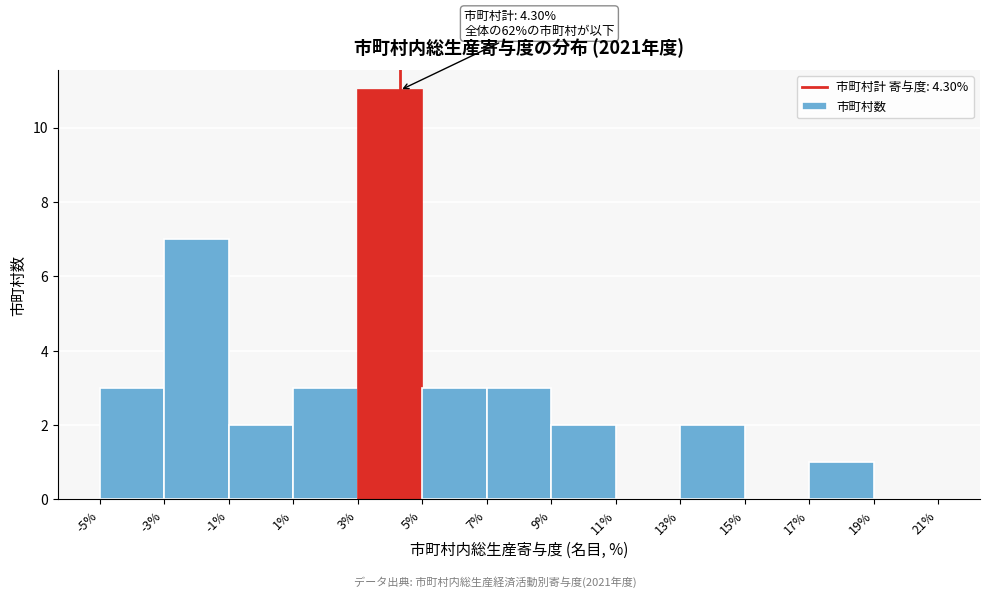

Over which range of the x-axis is the bar tallest?

3% to 5%